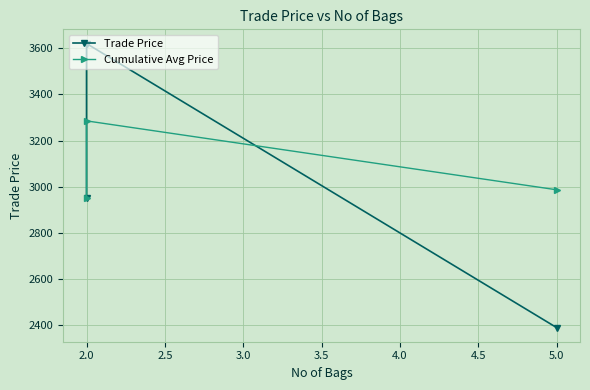

At 2.0, list the series in order from largest to smallest.

Trade Price, Cumulative Avg Price